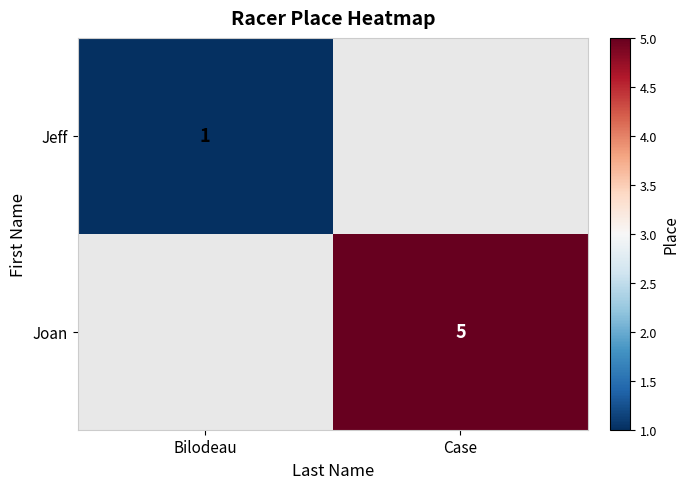

The value of Joan at Case is 5. True or false?

True